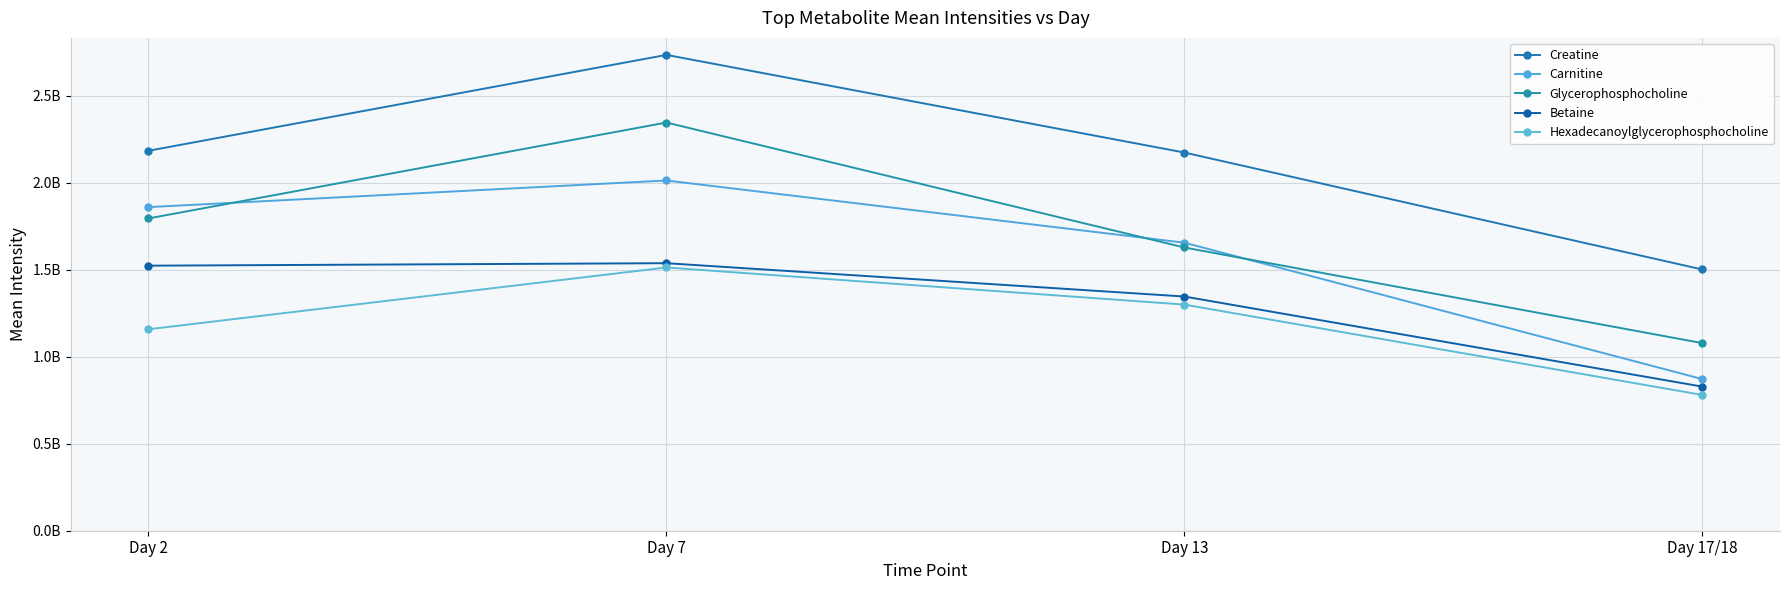

What is the sum of the Hexadecanoylglycerophosphocholine values at Day 17/18 and Day 7?

2293729065.5